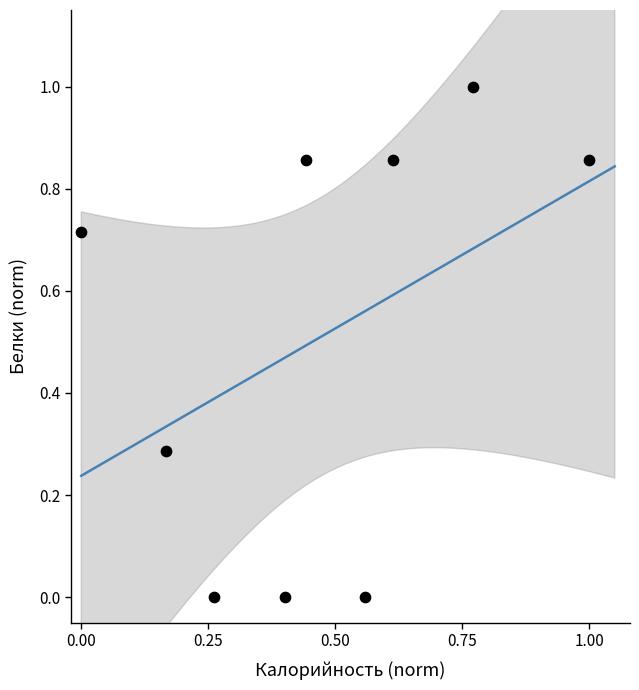

What is the average X value?

0.5